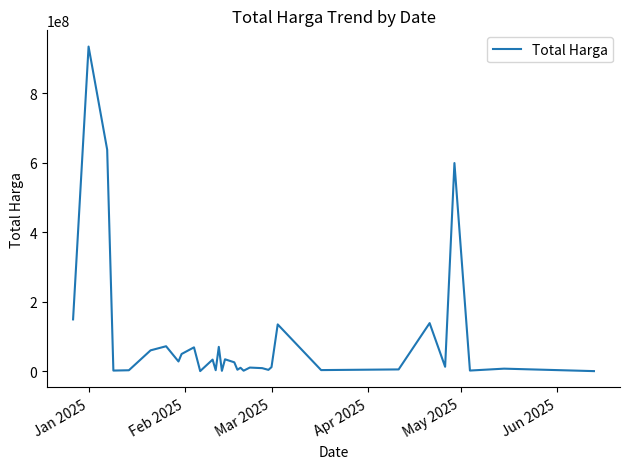

What is the maximum value shown in the chart?

934200000